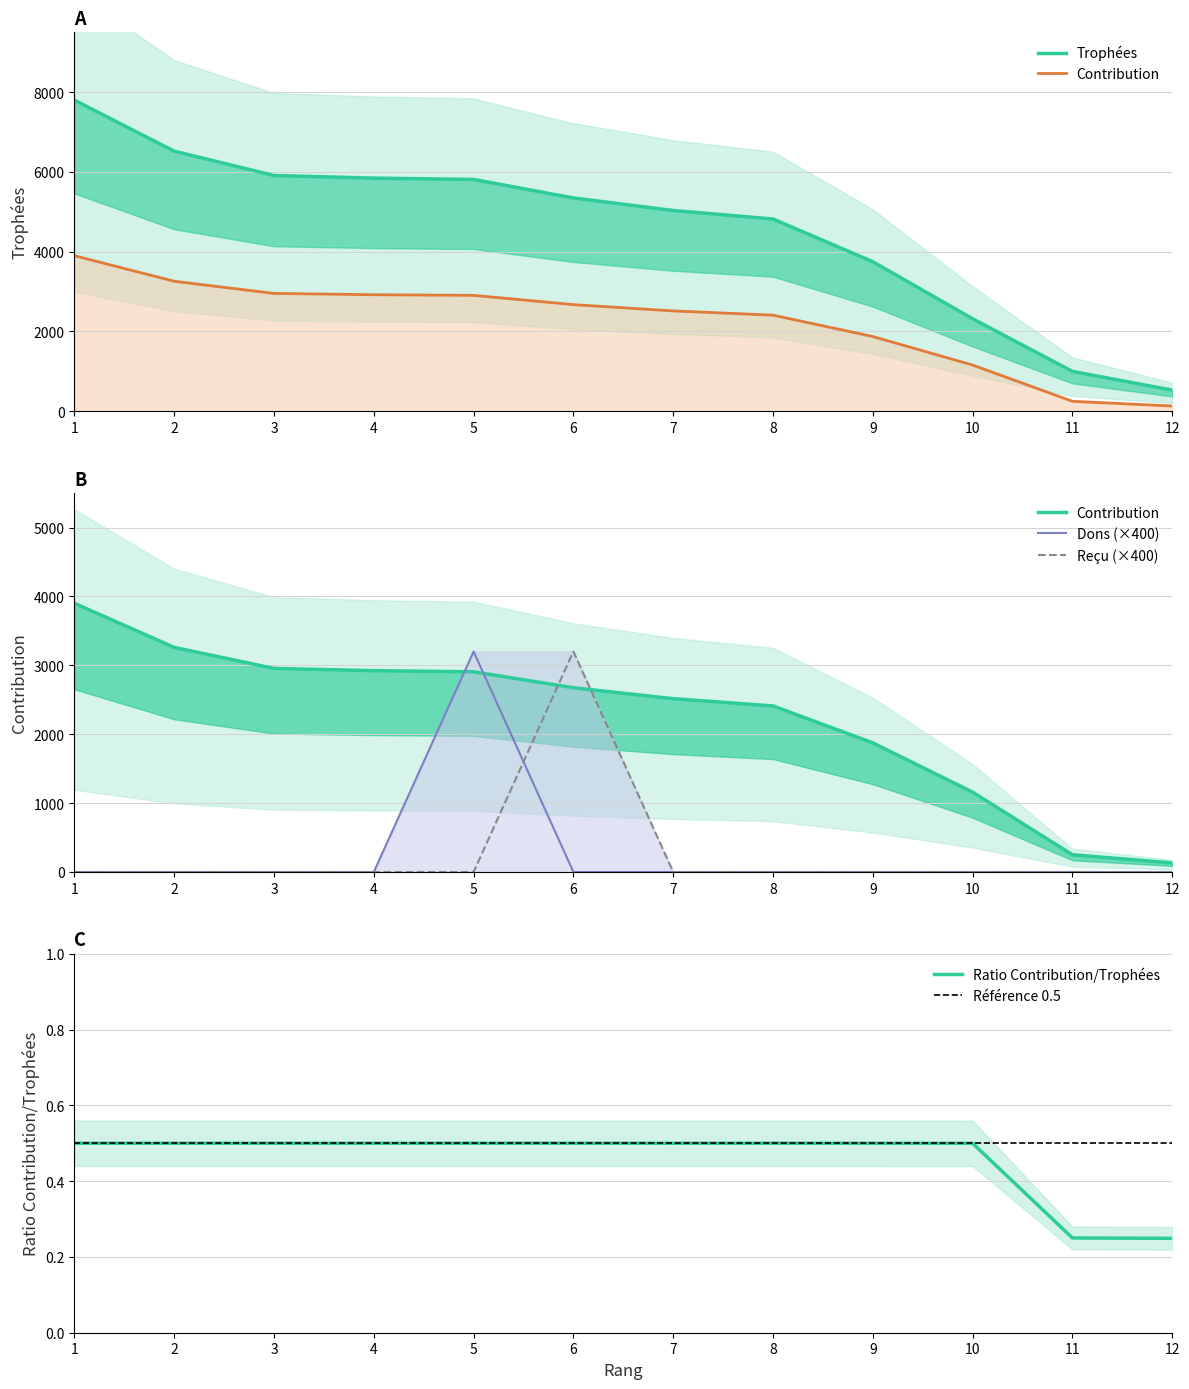

What is the value of the Contribution point at the 2nd from the left?

3260